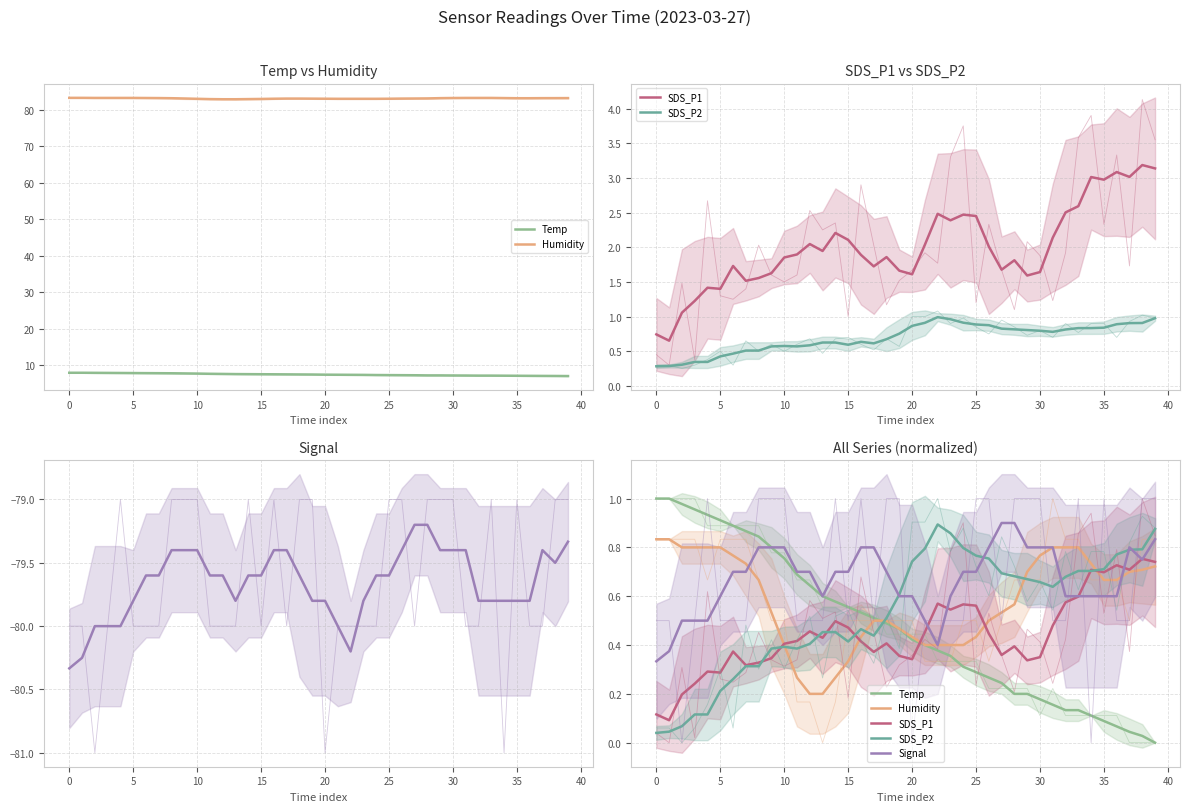

Reading left to right, list all the values displayed in this chart.

Temp: 1.0	1.0	1.0	1.0	0.9	0.9	0.9	0.9	0.8	0.8	0.8	0.7	0.6	0.6	0.6	0.6	0.5	0.5	0.5	0.5	0.4	0.4	0.4	0.4	0.3	0.3	0.3	0.2	0.2	0.2	0.2	0.2	0.1	0.1	0.1	0.1	0.1	0.0	0.0	0.0
Humidity: 0.8	0.8	0.8	0.8	0.8	0.8	0.8	0.7	0.7	0.5	0.4	0.3	0.2	0.2	0.3	0.3	0.4	0.5	0.5	0.5	0.4	0.4	0.4	0.4	0.4	0.4	0.5	0.5	0.6	0.7	0.8	0.8	0.8	0.8	0.7	0.7	0.7	0.7	0.7	0.7
SDS_P1: 0.1	0.1	0.2	0.2	0.3	0.3	0.4	0.3	0.3	0.3	0.4	0.4	0.5	0.4	0.5	0.5	0.4	0.4	0.4	0.4	0.3	0.5	0.6	0.5	0.6	0.6	0.4	0.4	0.4	0.3	0.4	0.5	0.6	0.6	0.7	0.7	0.7	0.7	0.8	0.7
SDS_P2: 0.0	0.0	0.1	0.1	0.1	0.2	0.3	0.3	0.3	0.4	0.4	0.4	0.4	0.5	0.5	0.4	0.5	0.4	0.5	0.6	0.7	0.8	0.9	0.9	0.8	0.8	0.8	0.7	0.7	0.7	0.7	0.6	0.7	0.7	0.7	0.7	0.8	0.8	0.8	0.9
Signal: 0.3	0.4	0.5	0.5	0.5	0.6	0.7	0.7	0.8	0.8	0.8	0.7	0.7	0.6	0.7	0.7	0.8	0.8	0.7	0.6	0.6	0.5	0.4	0.6	0.7	0.7	0.8	0.9	0.9	0.8	0.8	0.8	0.6	0.6	0.6	0.6	0.6	0.8	0.8	0.8